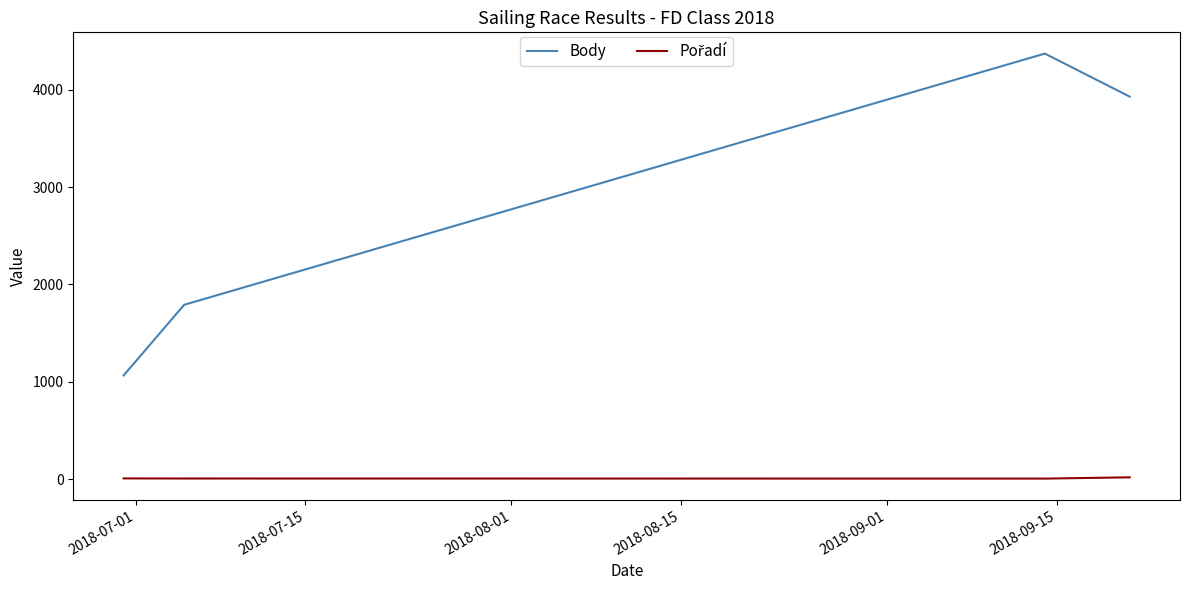

What is the maximum value shown in the chart?

4371